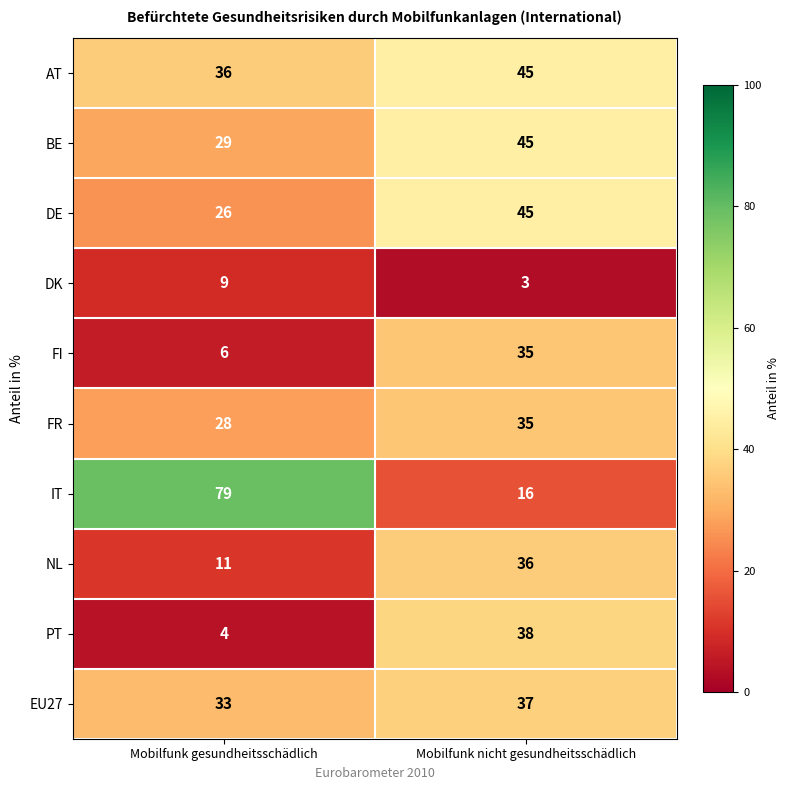

Reading right to left, list all the values displayed in this chart.

AT: Mobilfunk nicht gesundheitsschädlich=45	Mobilfunk gesundheitsschädlich=36
BE: Mobilfunk nicht gesundheitsschädlich=45	Mobilfunk gesundheitsschädlich=29
DE: Mobilfunk nicht gesundheitsschädlich=45	Mobilfunk gesundheitsschädlich=26
DK: Mobilfunk nicht gesundheitsschädlich=3	Mobilfunk gesundheitsschädlich=9
FI: Mobilfunk nicht gesundheitsschädlich=35	Mobilfunk gesundheitsschädlich=6
FR: Mobilfunk nicht gesundheitsschädlich=35	Mobilfunk gesundheitsschädlich=28
IT: Mobilfunk nicht gesundheitsschädlich=16	Mobilfunk gesundheitsschädlich=79
NL: Mobilfunk nicht gesundheitsschädlich=36	Mobilfunk gesundheitsschädlich=11
PT: Mobilfunk nicht gesundheitsschädlich=38	Mobilfunk gesundheitsschädlich=4
EU27: Mobilfunk nicht gesundheitsschädlich=37	Mobilfunk gesundheitsschädlich=33